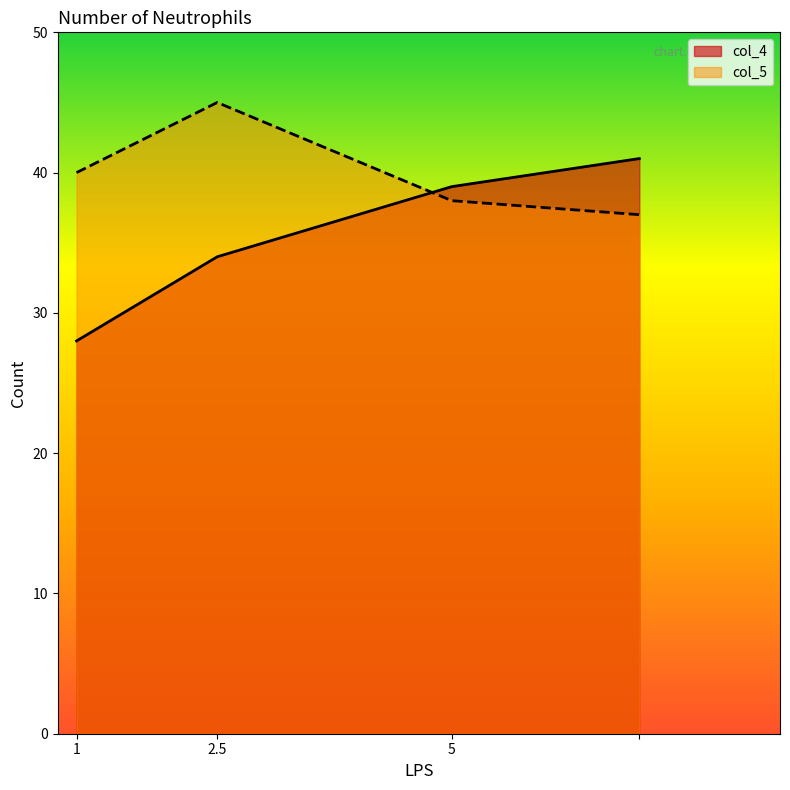

How many interior local peaks does the col_5 series have?

1